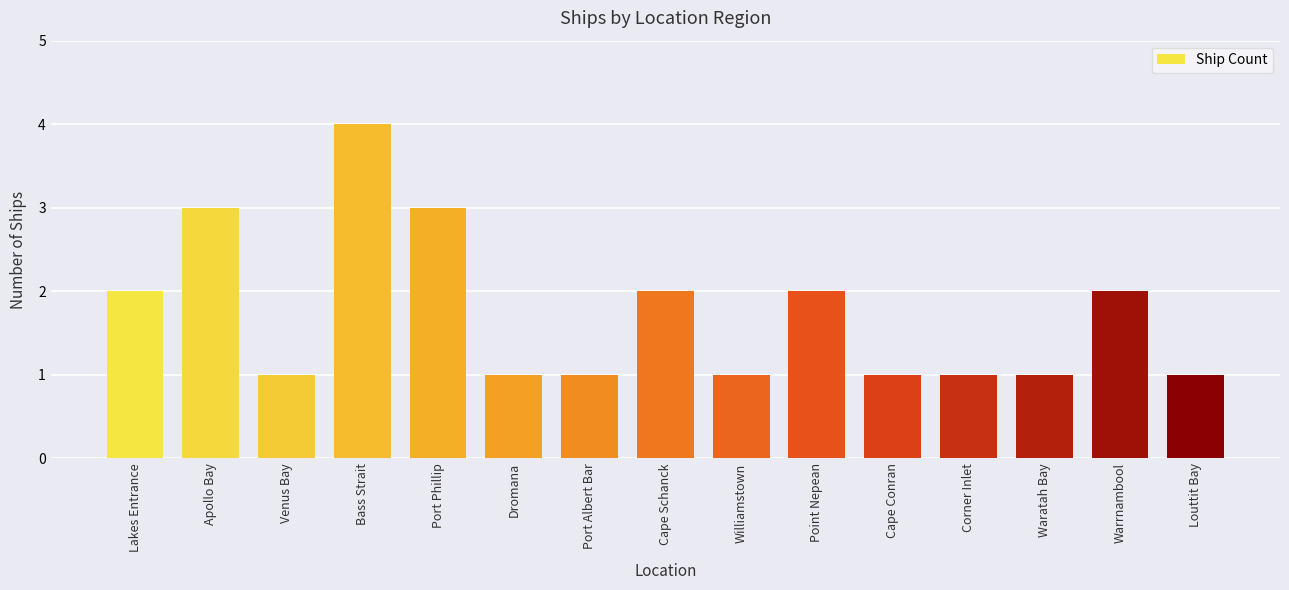

Is it true that the value at Apollo Bay is 2?

False